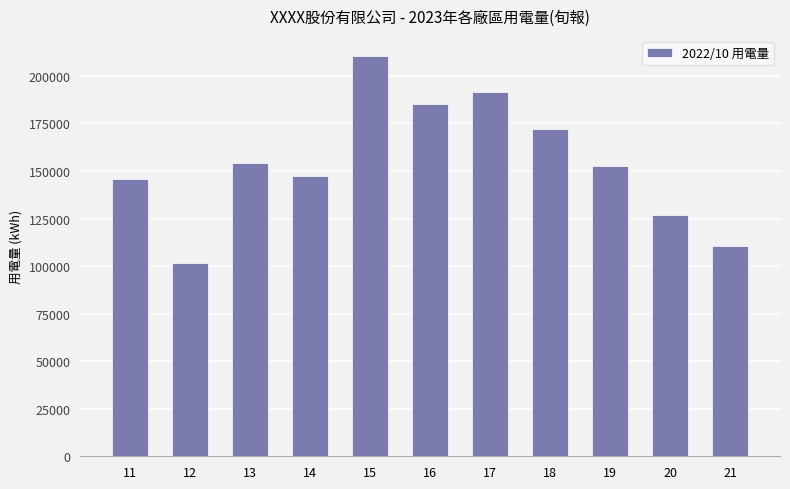

What is the value of the 9th bar from the left?

152864.4